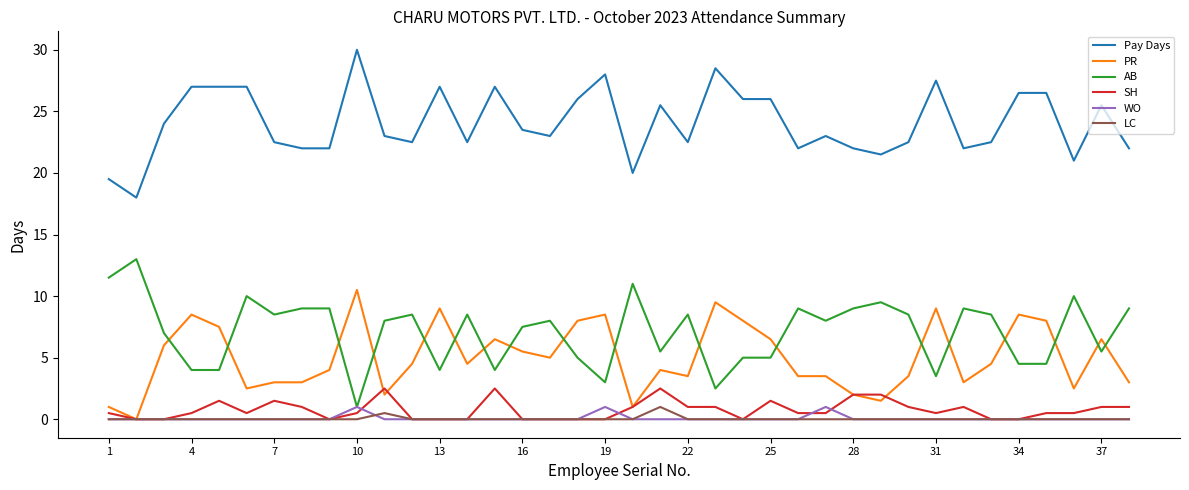

Which series has the largest total across all categories?

Pay Days